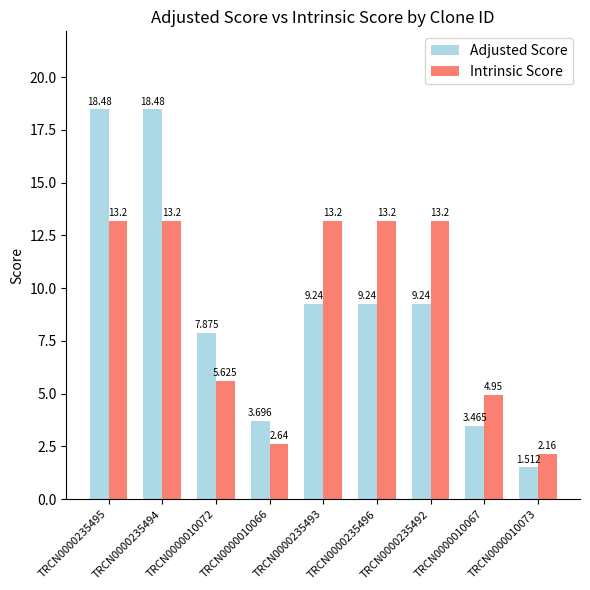

Which series has the largest total across all categories?

Intrinsic Score